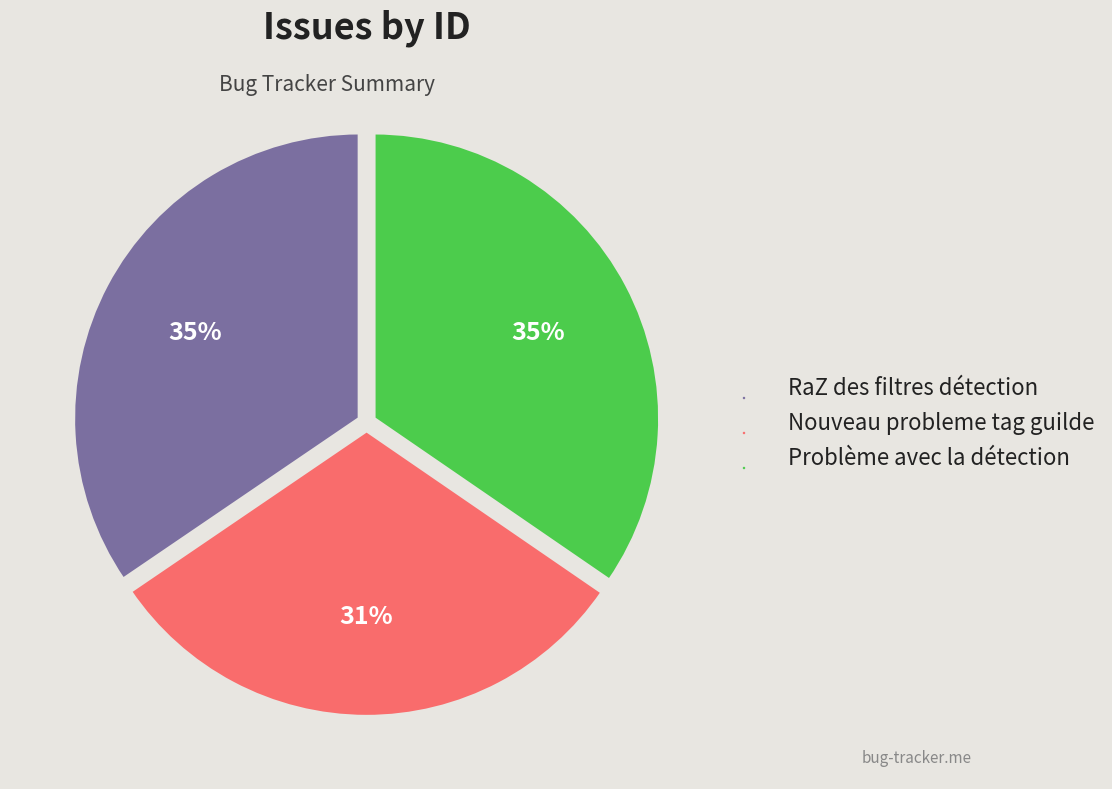

To the nearest percent, what portion does Nouveau probleme tag guilde represent?

31%